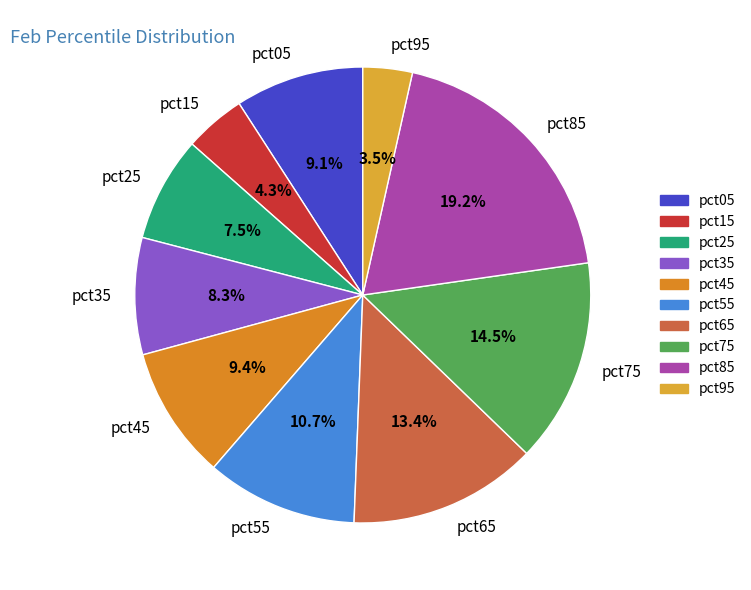

Does pct95 account for over 50% of the chart?

No